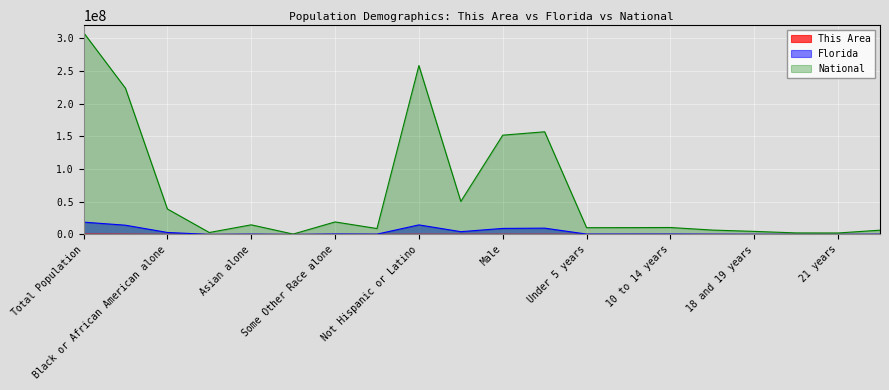

The value of This Area at White alone is 178046. True or false?

False